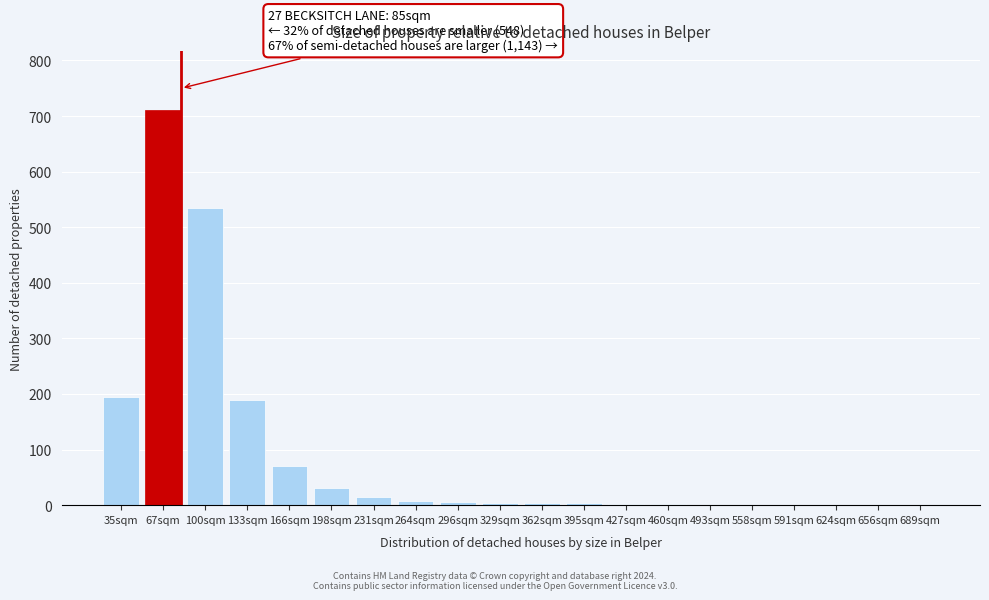

The chart shows a value of 1 at 656sqm. True or false?

True